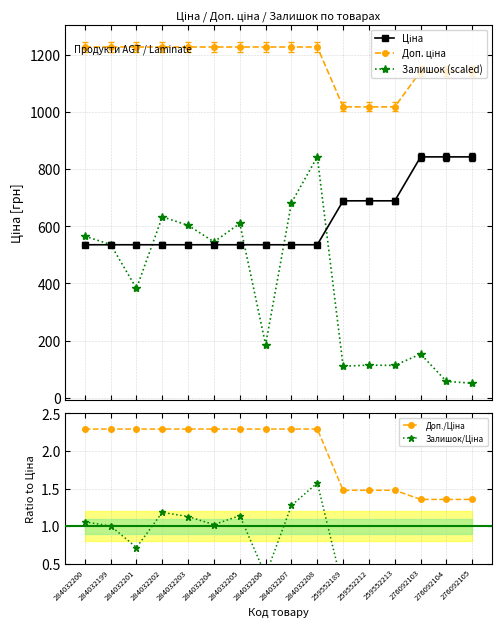

Reading left to right, transcribe all the data shown in this chart.

Ціна: 284032200=535.4	284032199=535.4	284032201=535.4	284032202=535.4	284032203=535.4	284032204=535.4	284032205=535.4	284032206=535.4	284032207=535.4	284032208=535.4	259552189=689.1	259552212=689.1	259552213=689.1	276092103=842.8	276092104=842.8	276092105=842.8
Доп. ціна: 284032200=1227.2	284032199=1227.2	284032201=1227.2	284032202=1227.2	284032203=1227.2	284032204=1227.2	284032205=1227.2	284032206=1227.2	284032207=1227.2	284032208=1227.2	259552189=1017.8	259552212=1017.8	259552213=1017.8	276092103=1142.1	276092104=1142.1	276092105=1142.1
Залишок (scaled): 284032200=565.5	284032199=536.3	284032201=382.7	284032202=633.2	284032203=603.3	284032204=545.6	284032205=609.8	284032206=185.9	284032207=682.3	284032208=842.8	259552189=110.6	259552212=114.4	259552213=113.4	276092103=153.2	276092104=57.4	276092105=51.2
Доп./Ціна: 284032200=2.3	284032199=2.3	284032201=2.3	284032202=2.3	284032203=2.3	284032204=2.3	284032205=2.3	284032206=2.3	284032207=2.3	284032208=2.3	259552189=1.5	259552212=1.5	259552213=1.5	276092103=1.4	276092104=1.4	276092105=1.4
Залишок/Ціна: 284032200=1.1	284032199=1.0	284032201=0.7	284032202=1.2	284032203=1.1	284032204=1.0	284032205=1.1	284032206=0.3	284032207=1.3	284032208=1.6	259552189=0.2	259552212=0.2	259552213=0.2	276092103=0.2	276092104=0.1	276092105=0.1